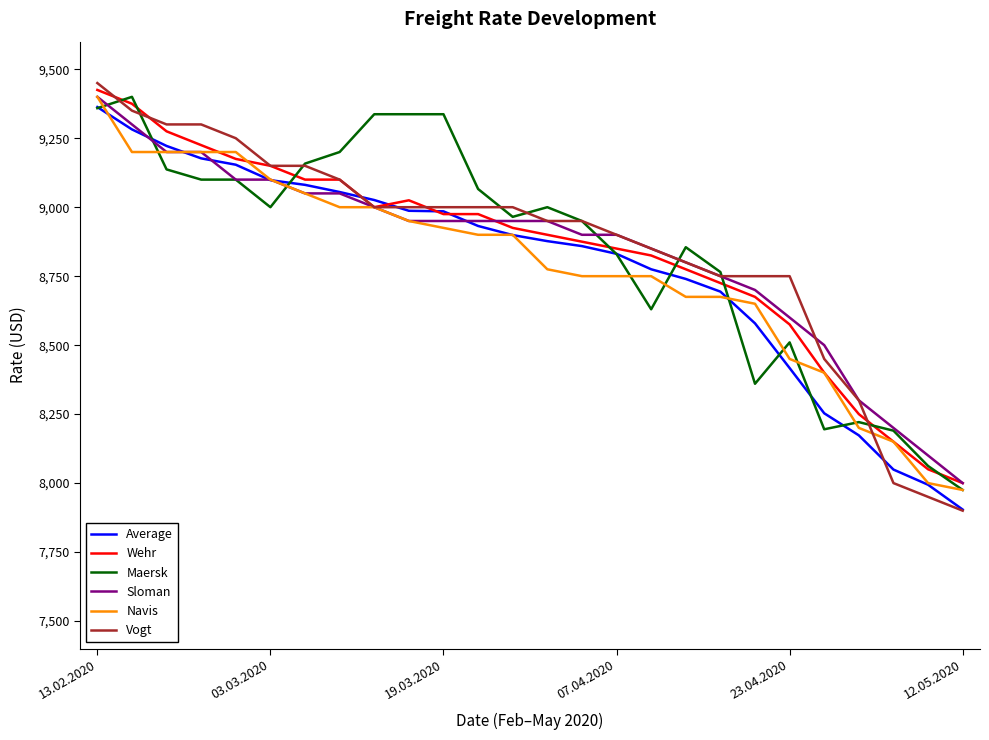

Which series has the largest range (max minus min)?

Vogt